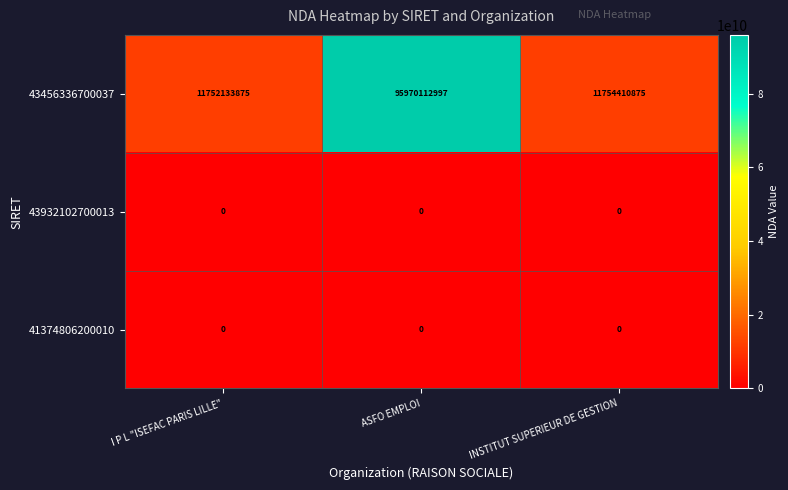

Which series has the largest range (max minus min)?

43456336700037